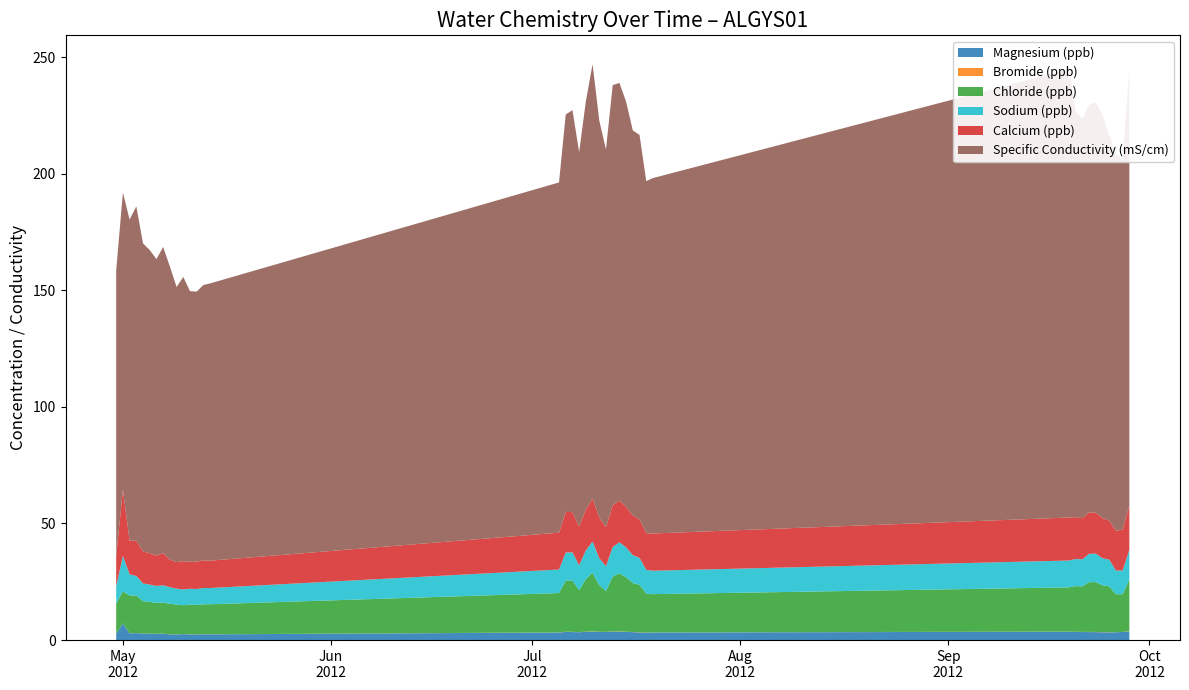

Reading right to left, what are all the values shown in this chart?

Magnesium (ppb): 2012-09-28=3.7	2012-09-27=3.5	2012-09-26=3.4	2012-09-25=3.3	2012-09-24=3.4	2012-09-23=3.4	2012-09-22=3.4	2012-09-21=3.4	2012-09-20=3.5	2012-09-19=3.6	2012-07-19=3.3	2012-07-18=3.2	2012-07-17=3.3	2012-07-16=3.4	2012-07-15=3.5	2012-07-14=3.6	2012-07-13=3.6	2012-07-12=3.5	2012-07-11=3.5	2012-07-10=3.6	2012-07-09=3.5	2012-07-08=3.4	2012-07-07=3.4	2012-07-06=3.5	2012-07-05=3.3	2012-05-14=2.5	2012-05-13=2.5	2012-05-12=2.5	2012-05-11=2.4	2012-05-10=2.6	2012-05-09=2.4	2012-05-08=2.5	2012-05-07=2.8	2012-05-06=2.7	2012-05-05=2.7	2012-05-04=2.8	2012-05-03=3.0	2012-05-02=2.9	2012-05-01=7.2	2012-04-30=2.6
Bromide (ppb): 2012-09-28=0.1	2012-09-27=0.0	2012-09-26=0.0	2012-09-25=0.1	2012-09-24=0.1	2012-09-23=0.1	2012-09-22=0.1	2012-09-21=0.1	2012-09-20=0.1	2012-09-19=0.0	2012-07-19=0.0	2012-07-18=0.0	2012-07-17=0.1	2012-07-16=0.1	2012-07-15=0.1	2012-07-14=0.1	2012-07-13=0.1	2012-07-12=0.0	2012-07-11=0.1	2012-07-10=0.1	2012-07-09=0.1	2012-07-08=0.0	2012-07-07=0.1	2012-07-06=0.1	2012-07-05=0.0	2012-05-14=0.0	2012-05-13=0.0	2012-05-12=0.0	2012-05-11=0.0	2012-05-10=0.0	2012-05-09=0.0	2012-05-08=0.0	2012-05-07=0.0	2012-05-06=0.0	2012-05-05=0.0	2012-05-04=0.0	2012-05-03=0.0	2012-05-02=0.0	2012-05-01=0.0	2012-04-30=0.0
Chloride (ppb): 2012-09-28=22.2	2012-09-27=16.1	2012-09-26=16.3	2012-09-25=19.7	2012-09-24=20.1	2012-09-23=21.4	2012-09-22=21.3	2012-09-21=19.5	2012-09-20=19.6	2012-09-19=19.0	2012-07-19=16.4	2012-07-18=16.6	2012-07-17=20.3	2012-07-16=21.0	2012-07-15=23.4	2012-07-14=24.9	2012-07-13=23.5	2012-07-12=17.5	2012-07-11=20.0	2012-07-10=25.1	2012-07-09=22.5	2012-07-08=17.9	2012-07-07=21.9	2012-07-06=21.9	2012-07-05=16.9	2012-05-14=12.9	2012-05-13=12.9	2012-05-12=12.6	2012-05-11=12.8	2012-05-10=12.3	2012-05-09=12.8	2012-05-08=13.1	2012-05-07=13.3	2012-05-06=13.2	2012-05-05=13.6	2012-05-04=13.9	2012-05-03=16.0	2012-05-02=16.2	2012-05-01=13.6	2012-04-30=13.0
Sodium (ppb): 2012-09-28=12.7	2012-09-27=10.2	2012-09-26=10.1	2012-09-25=11.5	2012-09-24=11.6	2012-09-23=12.2	2012-09-22=12.2	2012-09-21=11.6	2012-09-20=11.6	2012-09-19=11.5	2012-07-19=10.0	2012-07-18=10.2	2012-07-17=11.6	2012-07-16=12.0	2012-07-15=12.8	2012-07-14=13.3	2012-07-13=12.7	2012-07-12=10.7	2012-07-11=11.6	2012-07-10=13.4	2012-07-09=12.4	2012-07-08=10.7	2012-07-07=12.2	2012-07-06=12.0	2012-07-05=10.1	2012-05-14=7.0	2012-05-13=7.0	2012-05-12=6.8	2012-05-11=6.8	2012-05-10=6.8	2012-05-09=6.8	2012-05-08=7.1	2012-05-07=7.4	2012-05-06=7.3	2012-05-05=7.5	2012-05-04=7.6	2012-05-03=8.4	2012-05-02=9.0	2012-05-01=15.2	2012-04-30=7.4
Calcium (ppb): 2012-09-28=19.1	2012-09-27=17.6	2012-09-26=17.0	2012-09-25=16.7	2012-09-24=17.2	2012-09-23=17.5	2012-09-22=17.8	2012-09-21=17.6	2012-09-20=18.0	2012-09-19=18.4	2012-07-19=16.0	2012-07-18=15.7	2012-07-17=16.5	2012-07-16=17.0	2012-07-15=17.4	2012-07-14=17.9	2012-07-13=17.9	2012-07-12=16.8	2012-07-11=17.4	2012-07-10=18.3	2012-07-09=17.5	2012-07-08=16.6	2012-07-07=17.2	2012-07-06=17.4	2012-07-05=15.8	2012-05-14=11.7	2012-05-13=11.8	2012-05-12=11.8	2012-05-11=11.5	2012-05-10=12.1	2012-05-09=11.4	2012-05-08=11.9	2012-05-07=13.8	2012-05-06=13.1	2012-05-05=13.4	2012-05-04=13.7	2012-05-03=15.1	2012-05-02=14.4	2012-05-01=28.4	2012-04-30=12.9
Specific Conductivity (mS/cm): 2012-09-28=187.2	2012-09-27=158.6	2012-09-26=161.7	2012-09-25=165.3	2012-09-24=173.0	2012-09-23=175.9	2012-09-22=174.9	2012-09-21=171.2	2012-09-20=174.1	2012-09-19=192.3	2012-07-19=152.4	2012-07-18=151.0	2012-07-17=164.9	2012-07-16=165.1	2012-07-15=173.7	2012-07-14=179.1	2012-07-13=180.2	2012-07-12=161.9	2012-07-11=170.3	2012-07-10=186.4	2012-07-09=175.1	2012-07-08=160.6	2012-07-07=172.4	2012-07-06=170.4	2012-07-05=150.2	2012-05-14=118.9	2012-05-13=118.1	2012-05-12=115.8	2012-05-11=116.1	2012-05-10=121.9	2012-05-09=118.0	2012-05-08=125.7	2012-05-07=131.3	2012-05-06=127.1	2012-05-05=130.0	2012-05-04=132.1	2012-05-03=143.4	2012-05-02=137.7	2012-05-01=127.4	2012-04-30=122.6